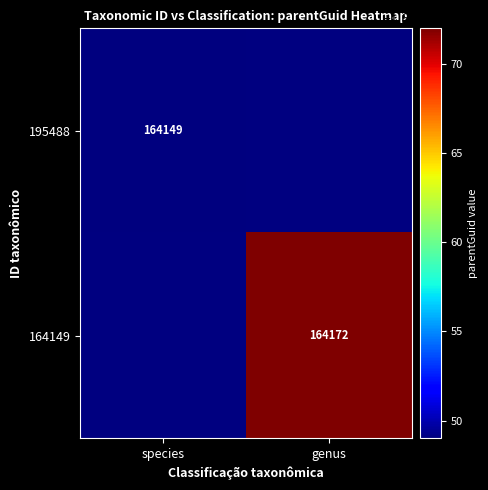

True or false: 195488 has a value of 81171 at species.

False